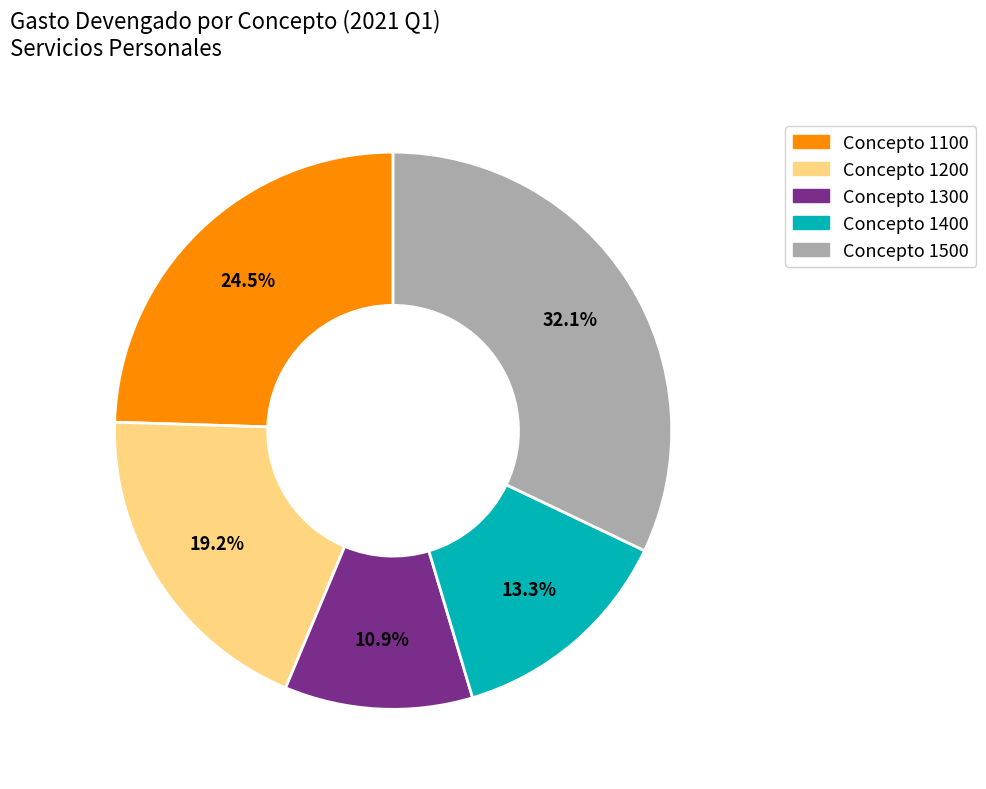

Does any single category account for the majority?

No